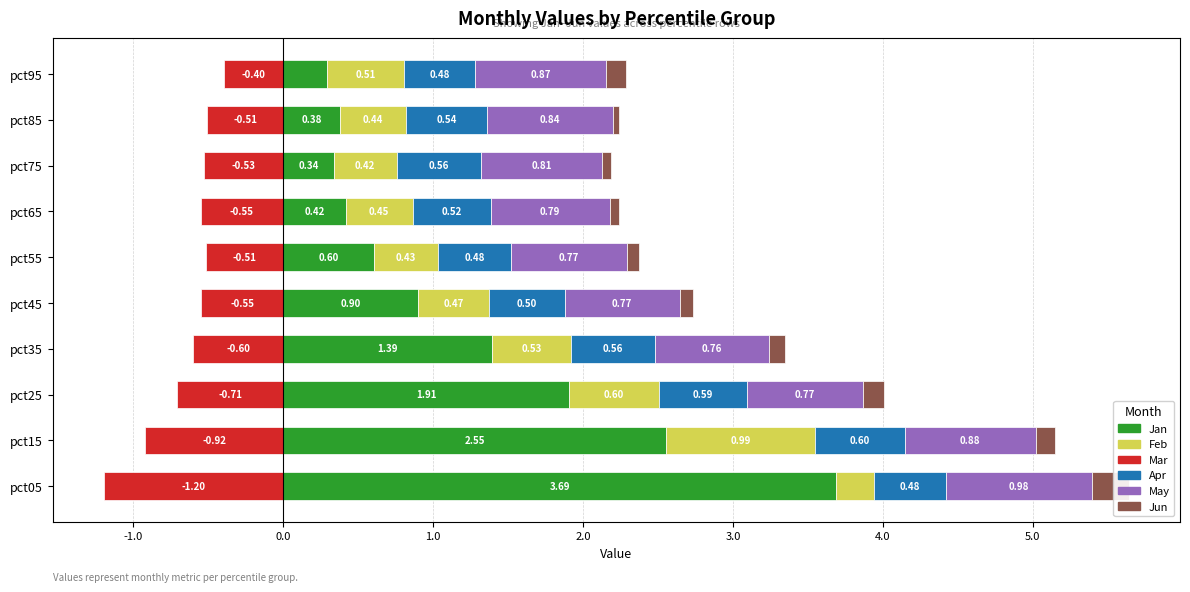

Which series changed the most between pct15 and pct75?

Jan